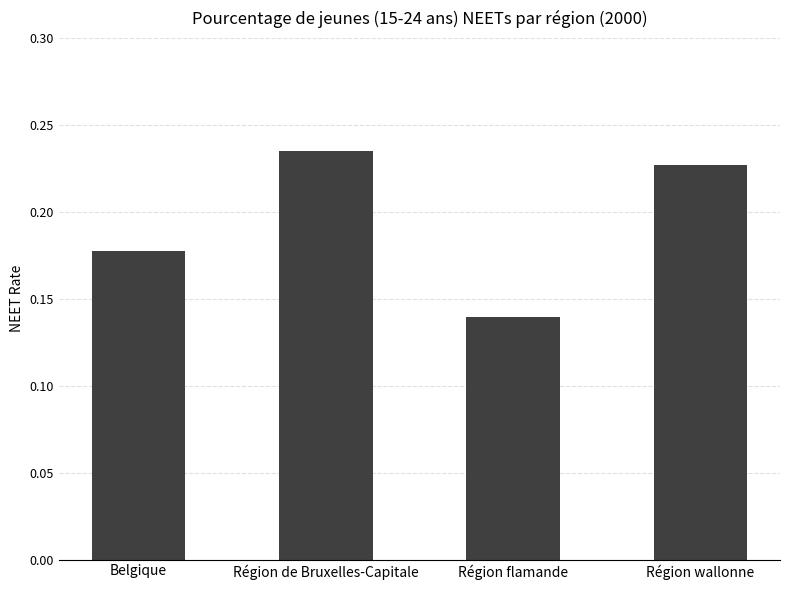

List the labels in order of value, smallest first.

Région flamande, Belgique, Région wallonne, Région de Bruxelles-Capitale